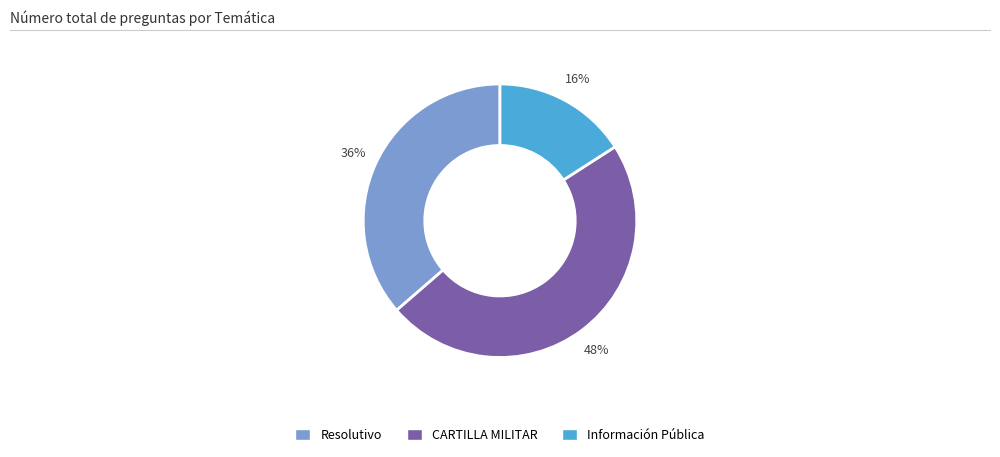

To the nearest percent, what is the difference between the largest and smallest slice percentages?

32%